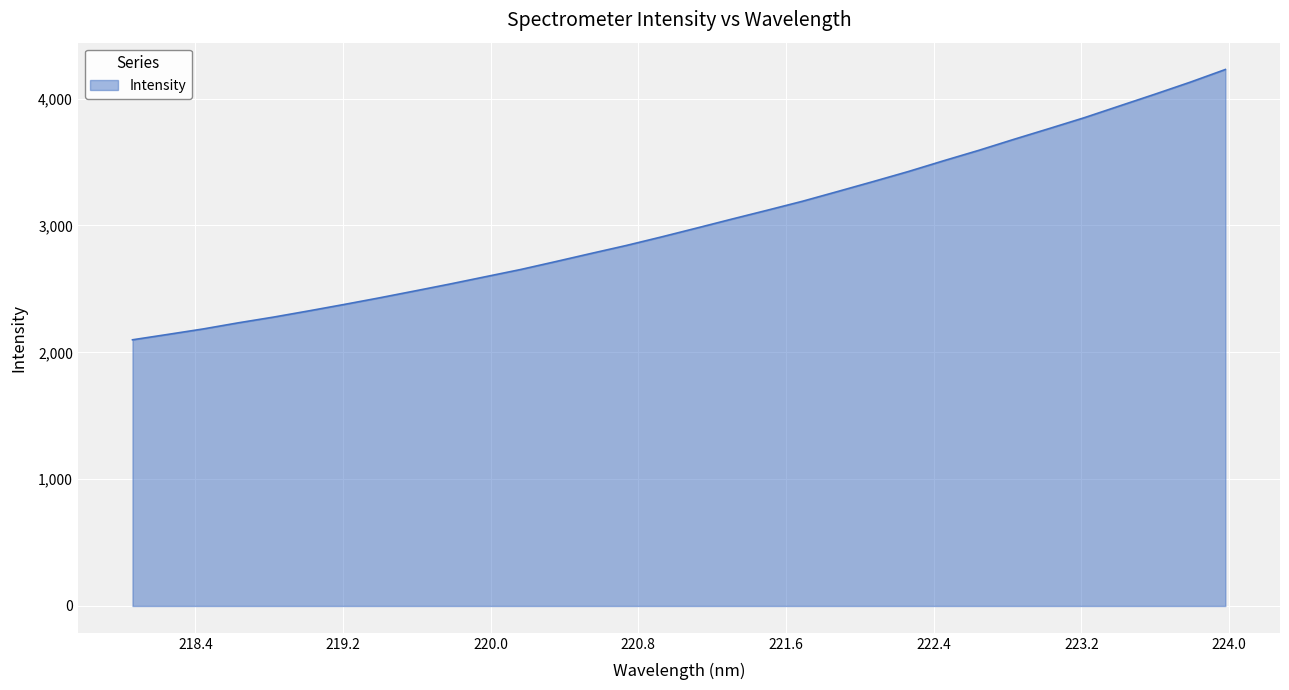

What is the minimum value shown in the chart?

2098.5